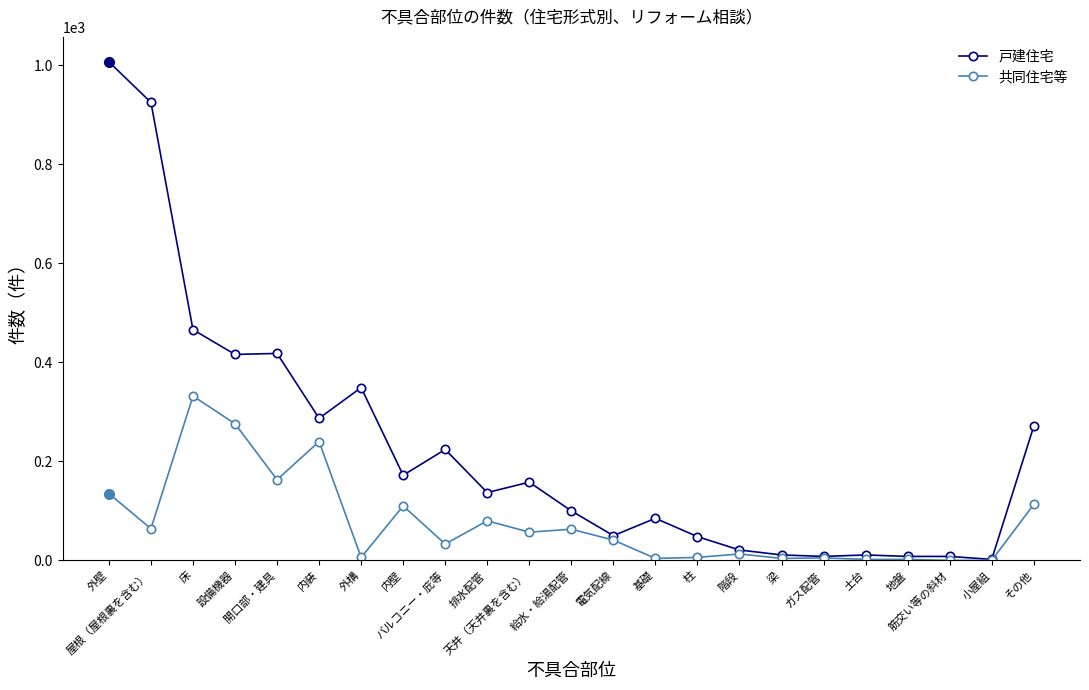

Which series has the largest total across all categories?

戸建住宅